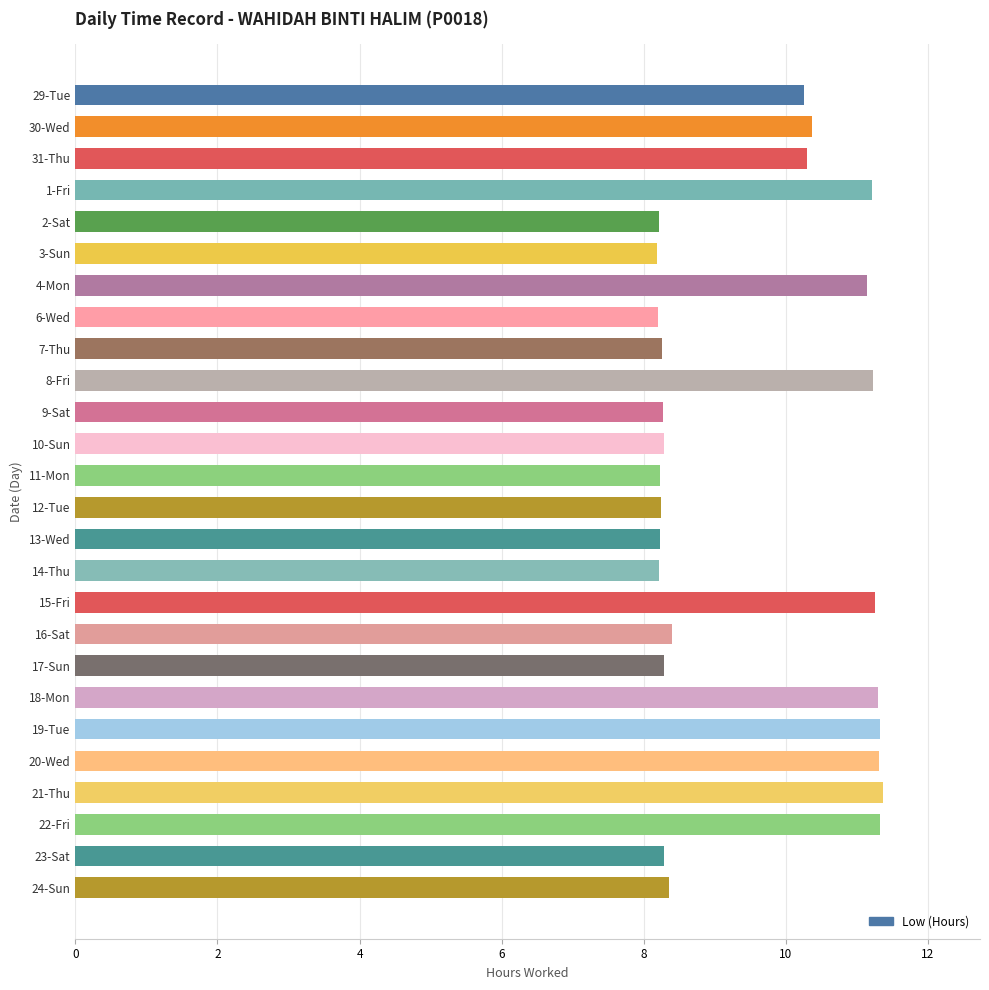

What is the label of the 7th bar from the top?

4-Mon